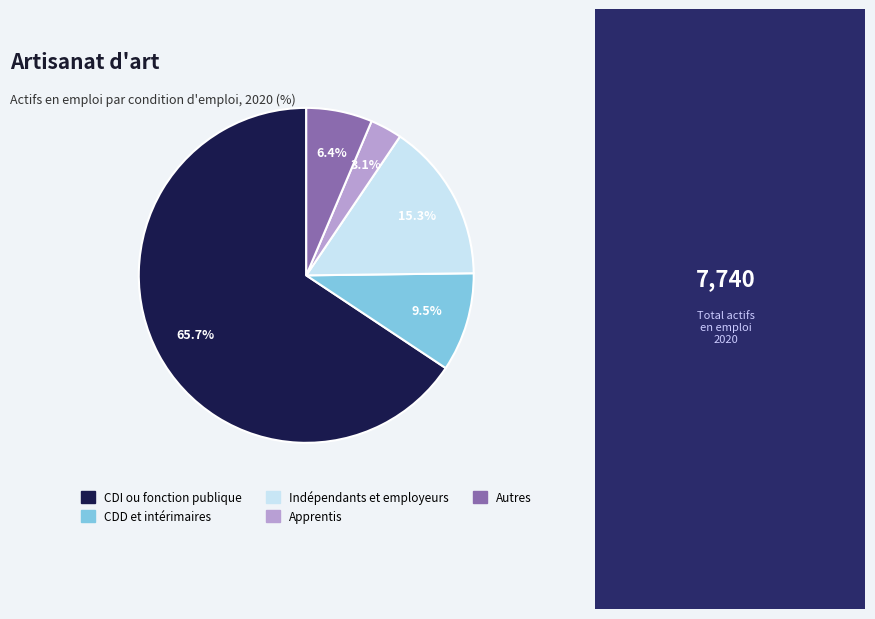

Between CDI ou fonction publique and CDD et intérimaires, which is larger?

CDI ou fonction publique